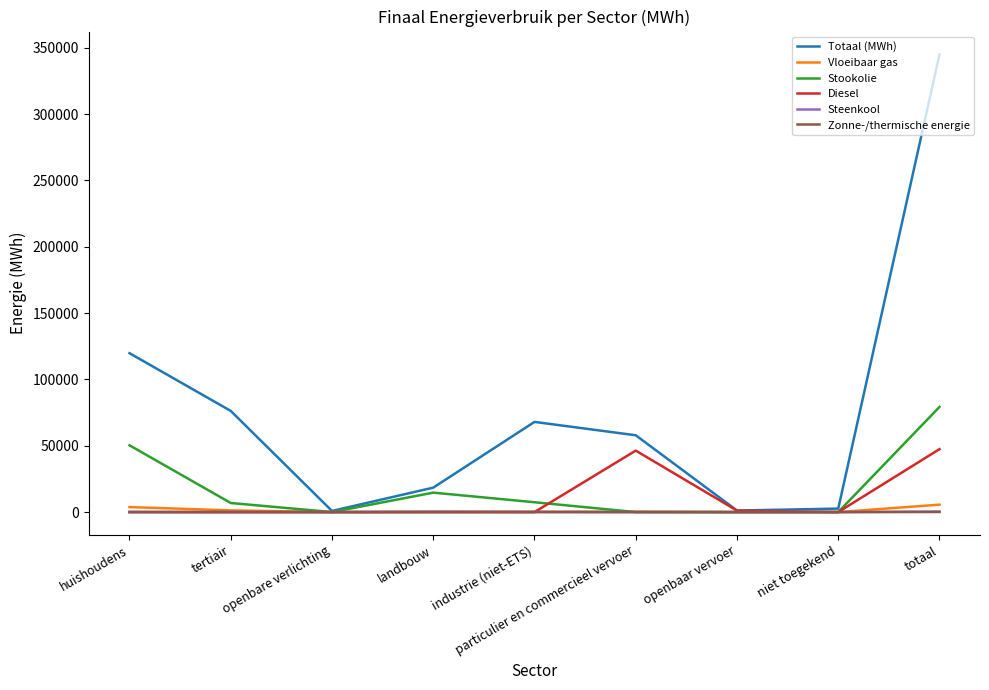

At which category does the chart reach its peak across all series?

totaal